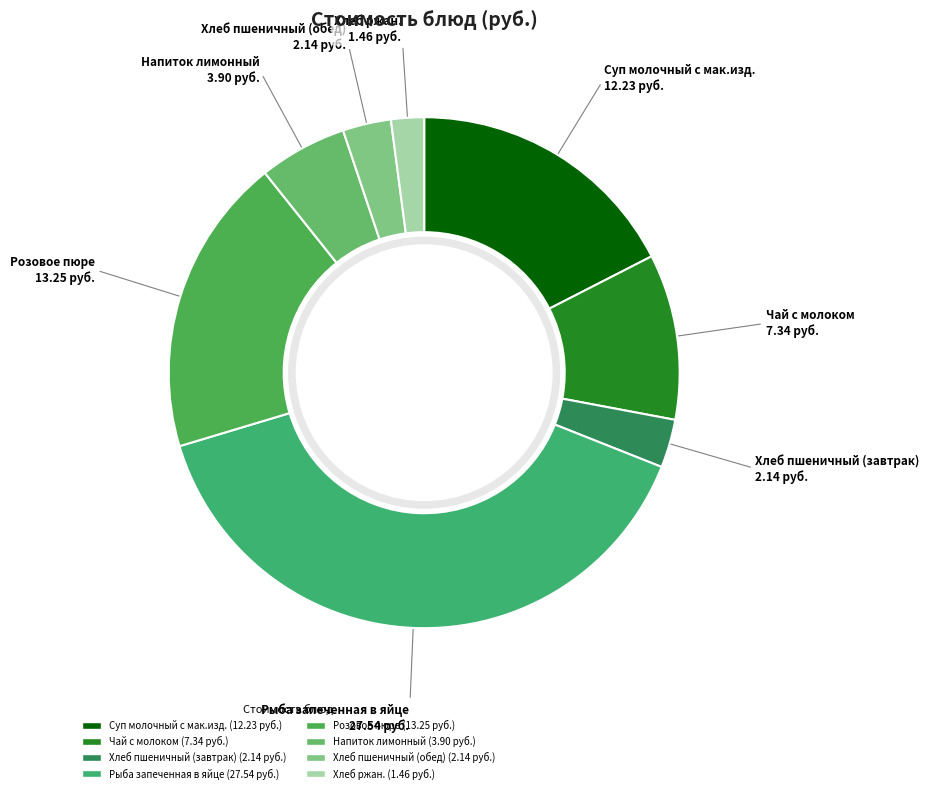

How many slices are in this pie chart?

8